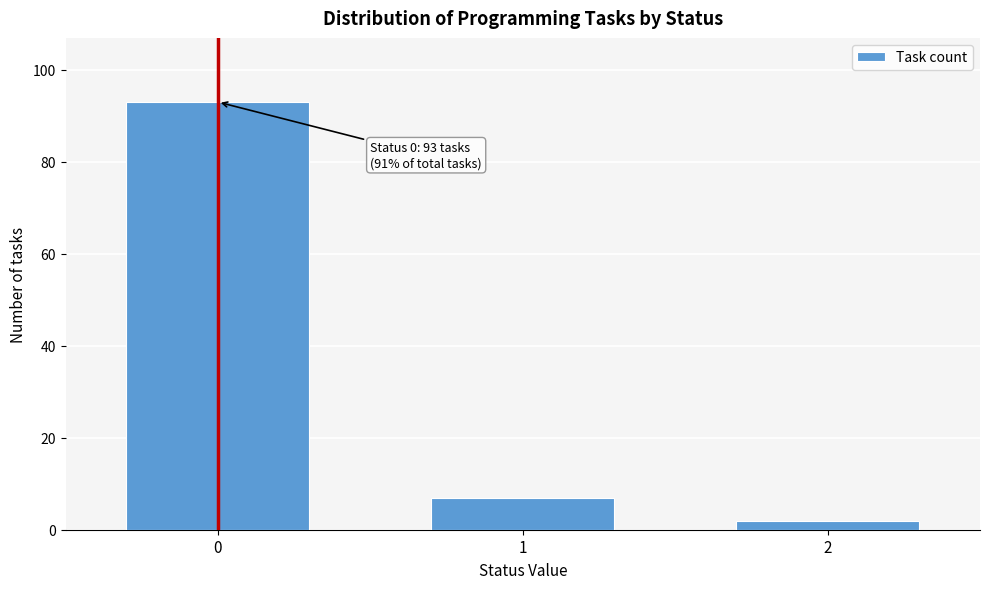

Reading right to left, list all the values displayed in this chart.

2	7	93